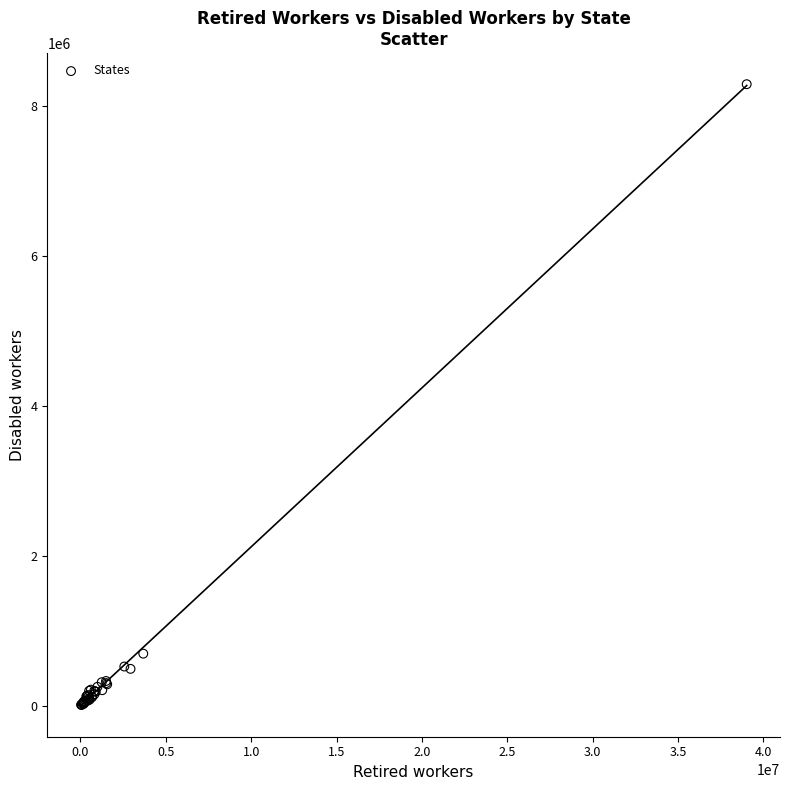

What Y value in the scatter plot is closest to 4150043?

693865